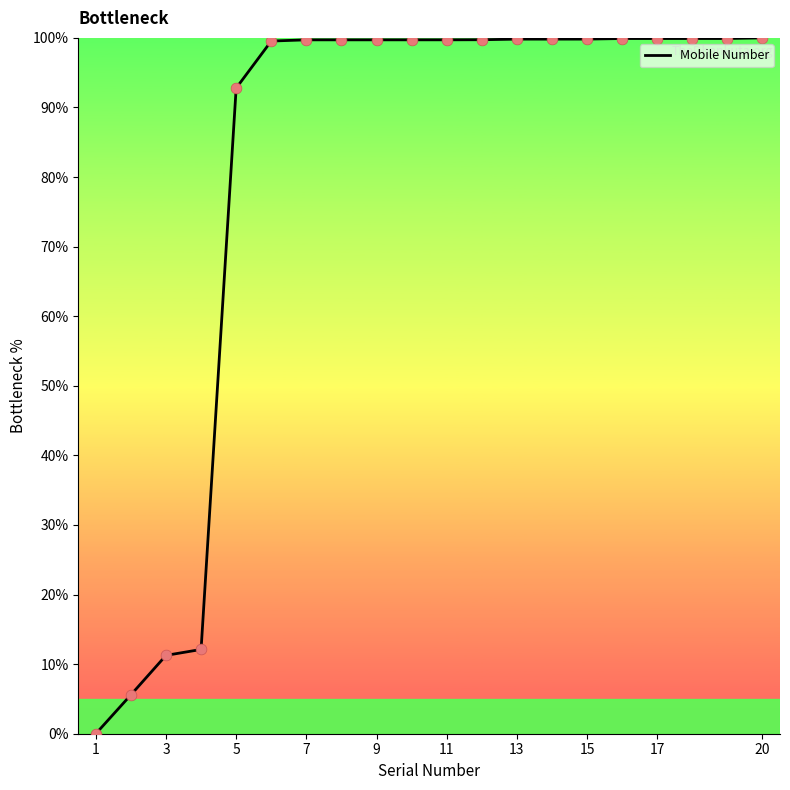

What is the greatest value displayed?

100.0